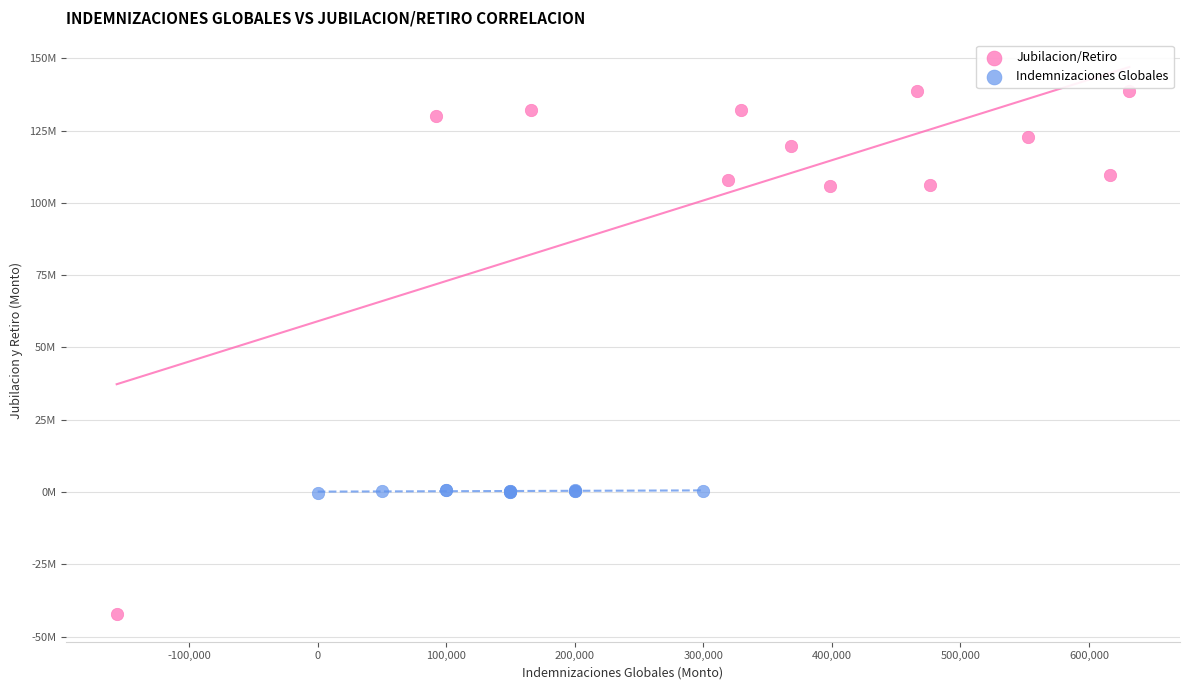

What are all the series names shown in the legend?

Jubilacion/Retiro, Indemnizaciones Globales